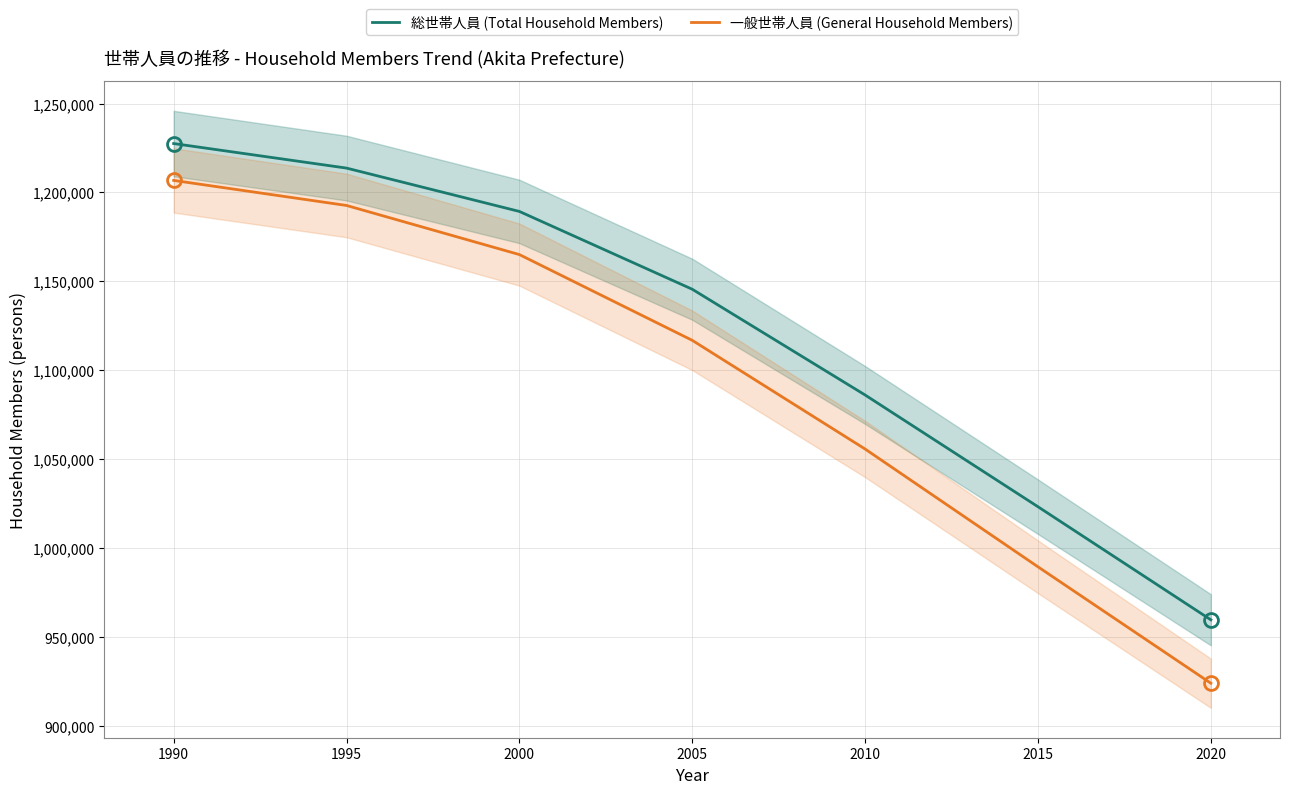

List the series in order of their peak value, highest first.

総世帯人員 (Total Household Members), 一般世帯人員 (General Household Members)